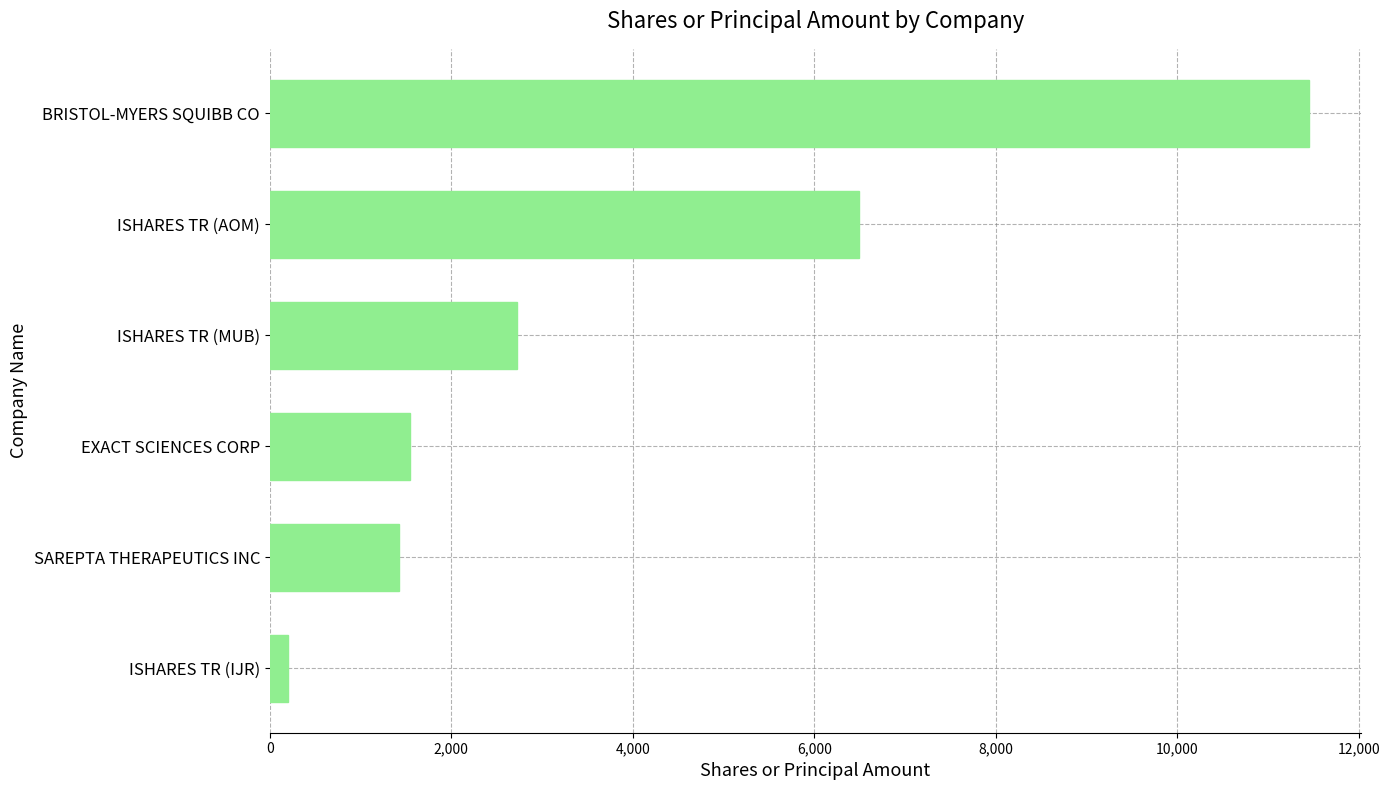

Where is the data nearest to the value 5827?

ISHARES TR (AOM)